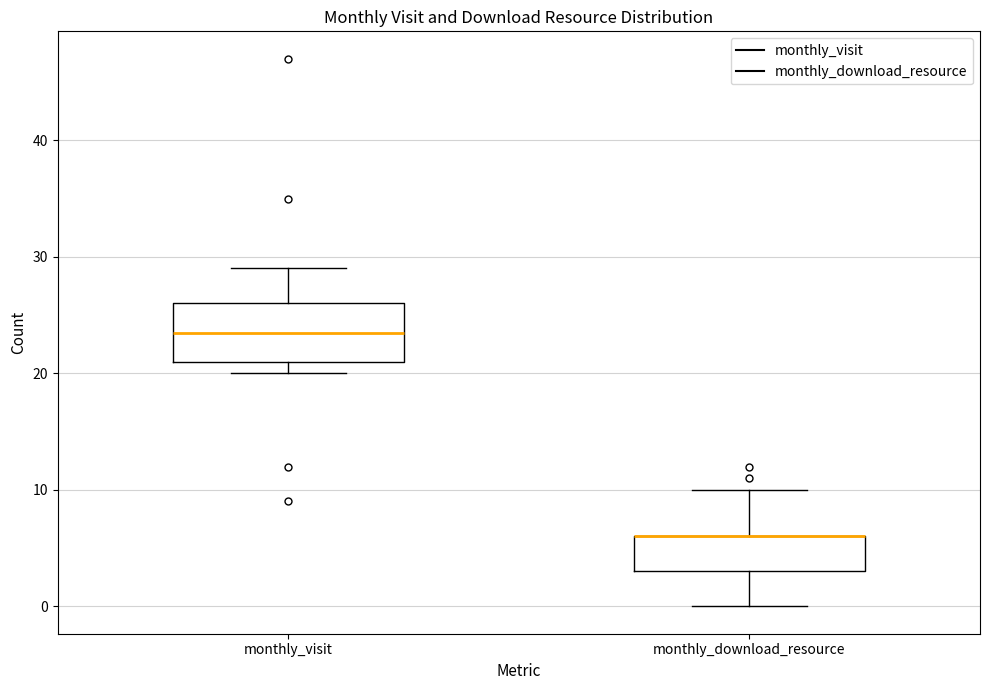

Reading left to right, read every box against the y-axis: the position of its median line, the range the box covers, and the ends of its whiskers. The values are not printed on the chart, so give them approximately, as read against the axis.

monthly_visit: median 24, box 21 to 26, whiskers 20 to 29
monthly_download_resource: median 6 (drawn on the box's upper edge), box 3 to 6, whiskers 0 to 10